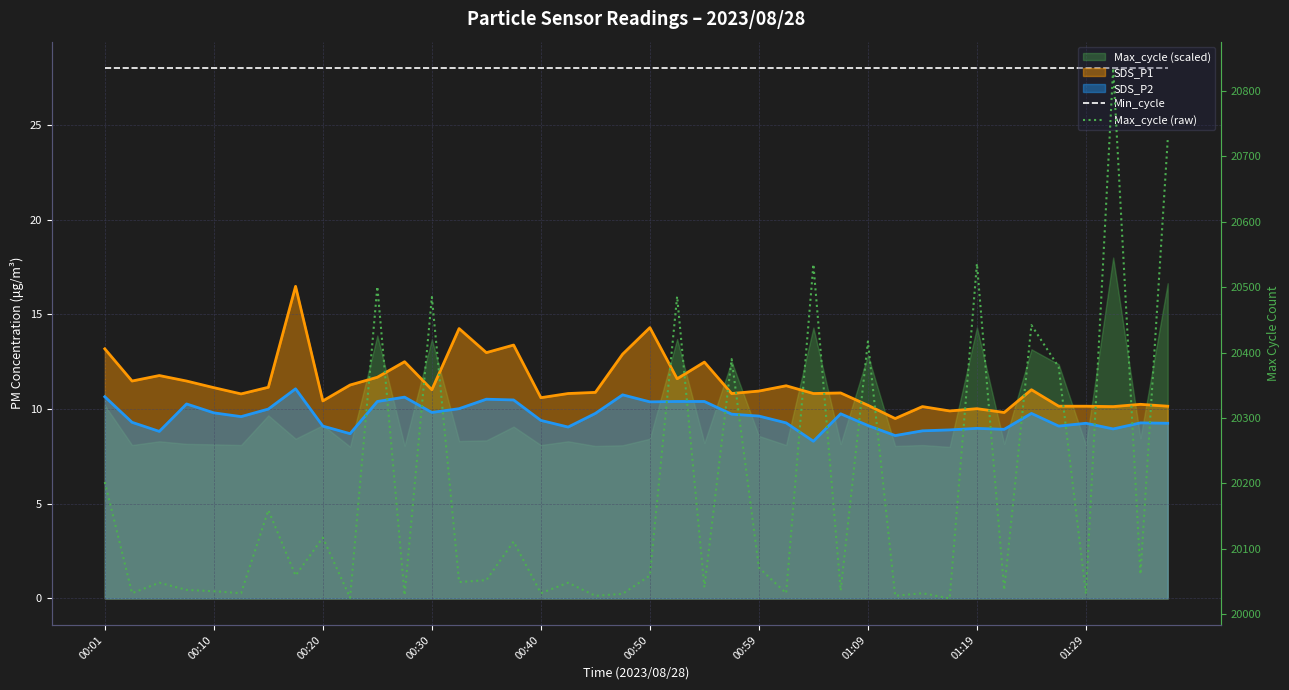

True or false: Max_cycle (raw) has a value of 20535 at 26.

True